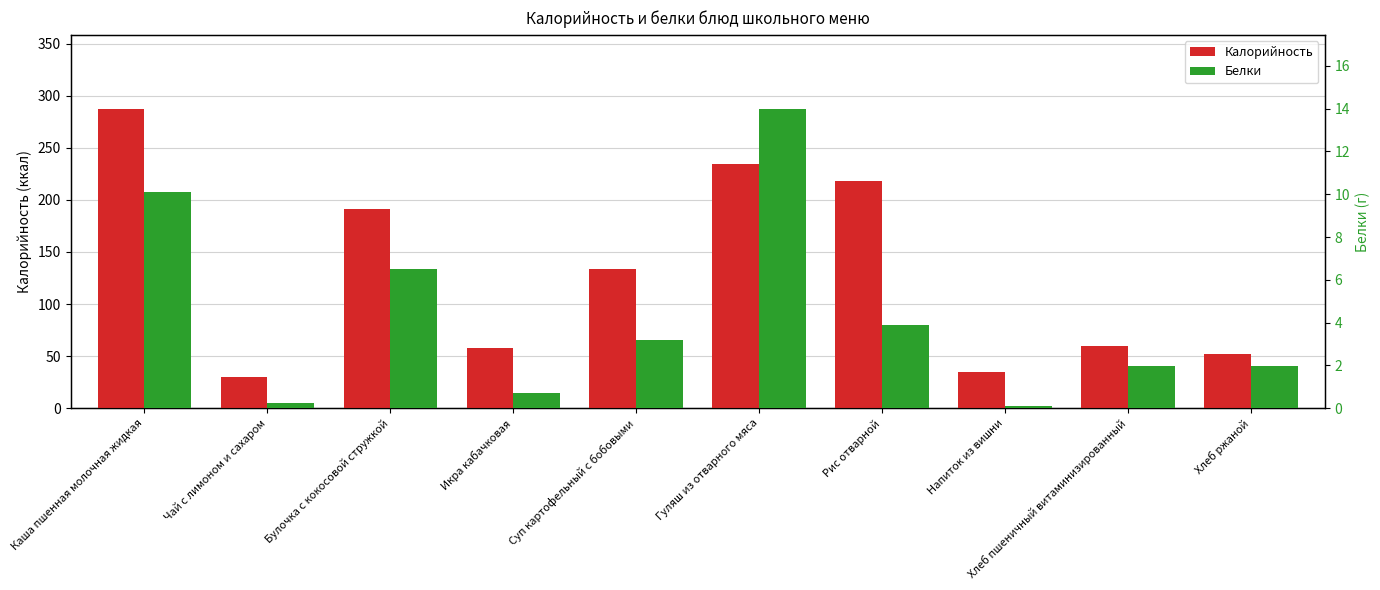

What is the sum of the Белки values at Суп картофельный с бобовыми and Хлеб пшеничный витаминизированный?

5.2